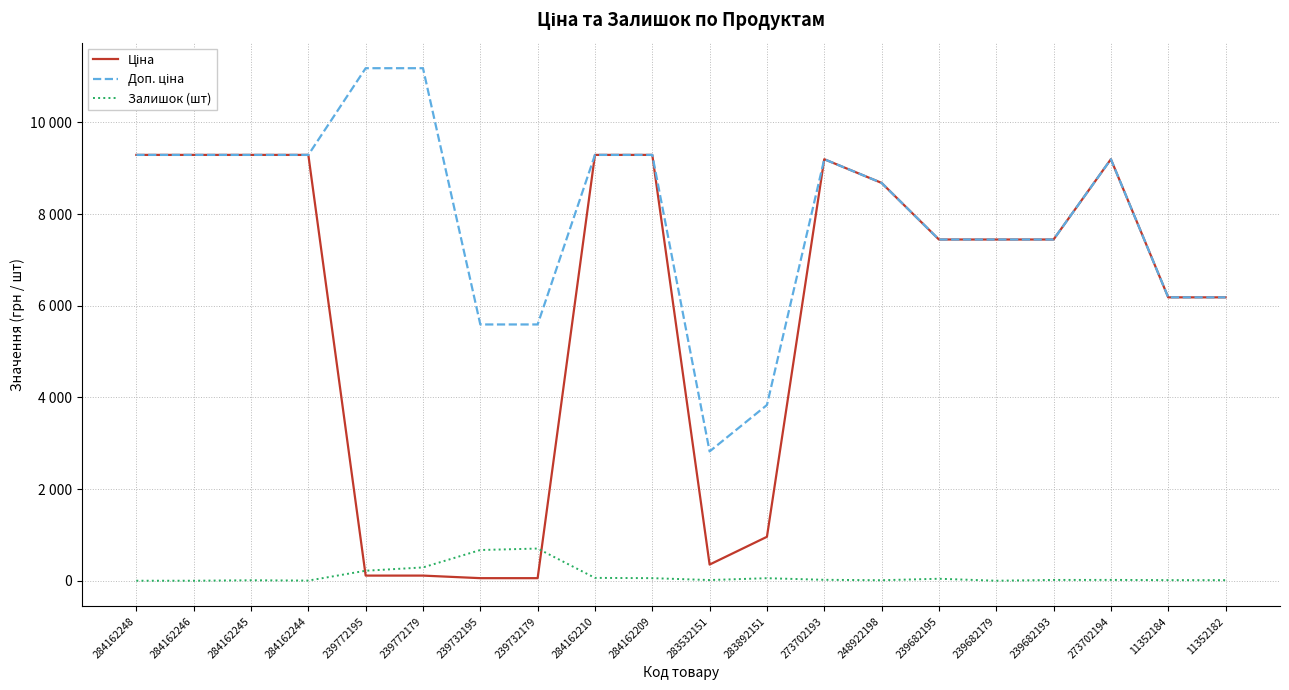

The value of Доп. ціна at 283892151 is 1485.9. True or false?

False